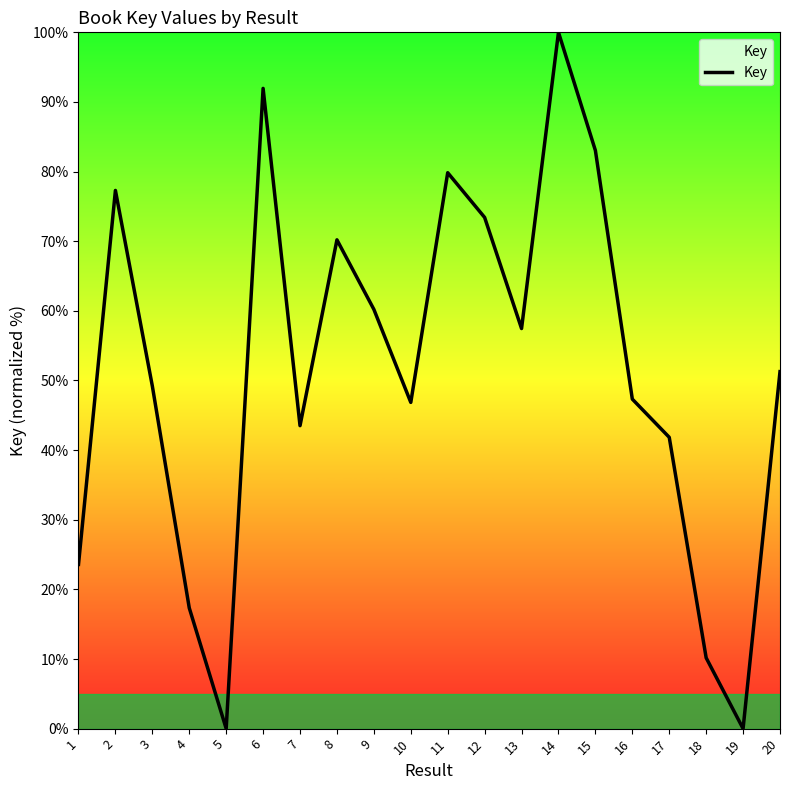

The value at 14 is 100.0. True or false?

True